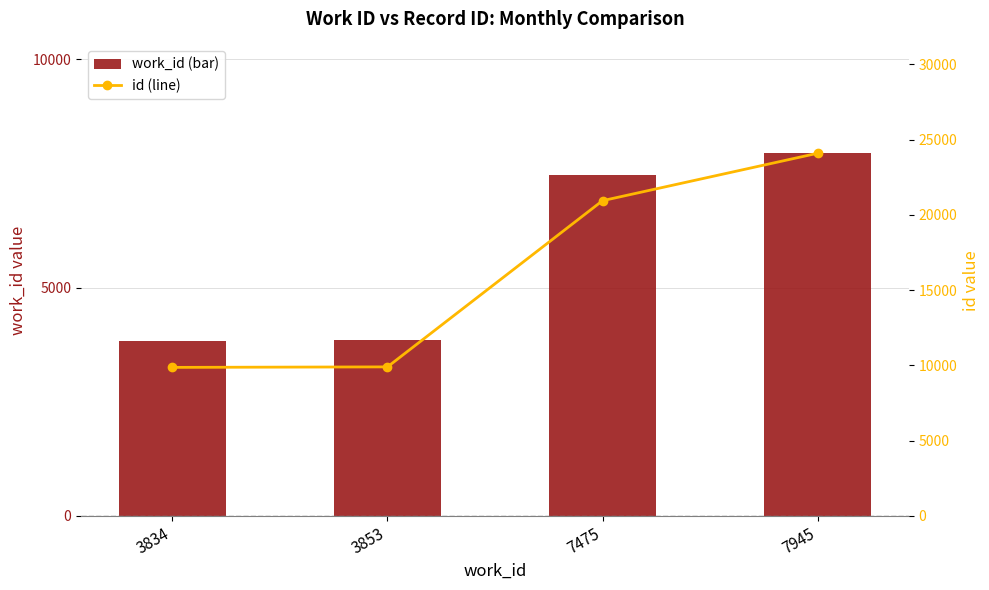

True or false: work_id (bar) has a value of 6275 at 3834.

False